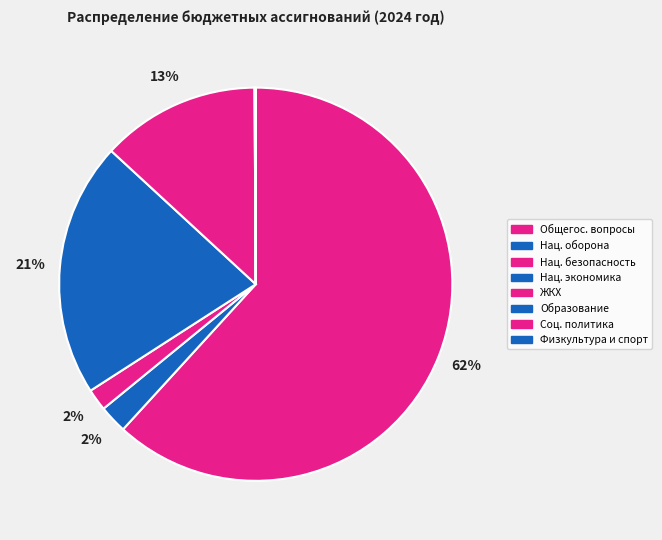

Which slice is the largest?

ОБЩЕГОСУДАРСТВЕННЫЕ ВОПРОСЫ